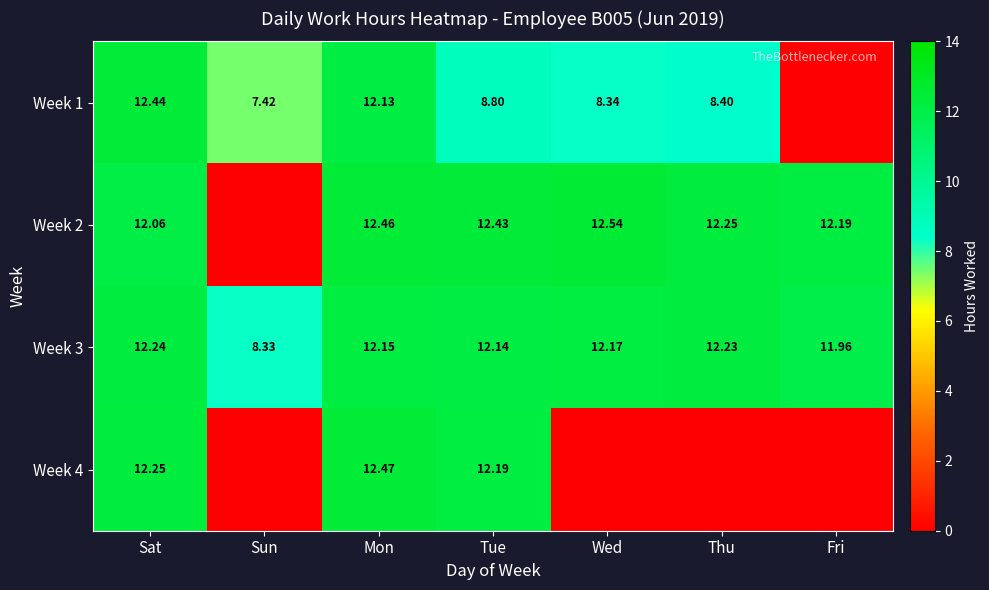

Is the value of Week 3 at Fri greater than the value of Week 2 at Sat?

No